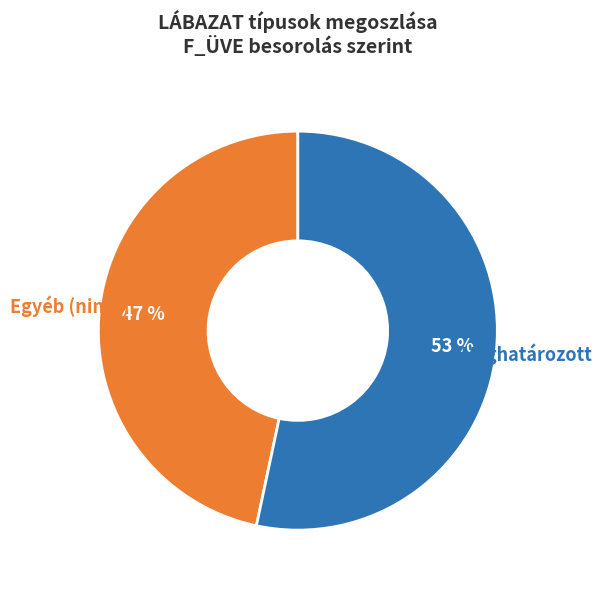

Combined, do Egyéb (nincs) and Meghatározott account for over 50%?

Yes